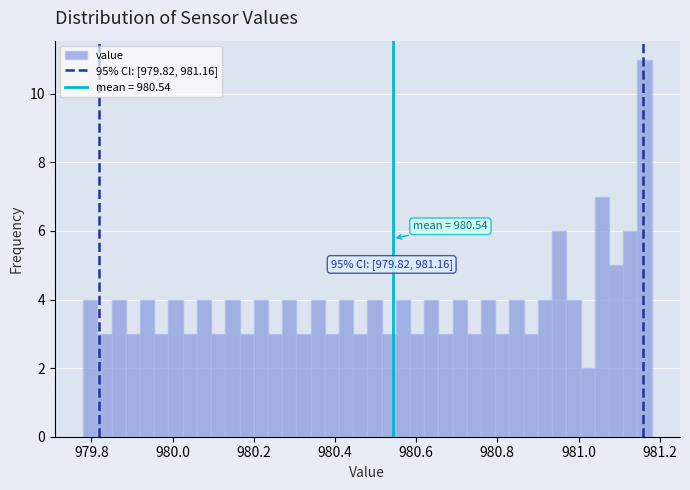

Read against the x-axis, roughly where is the centre of the tallest bar?

981.16